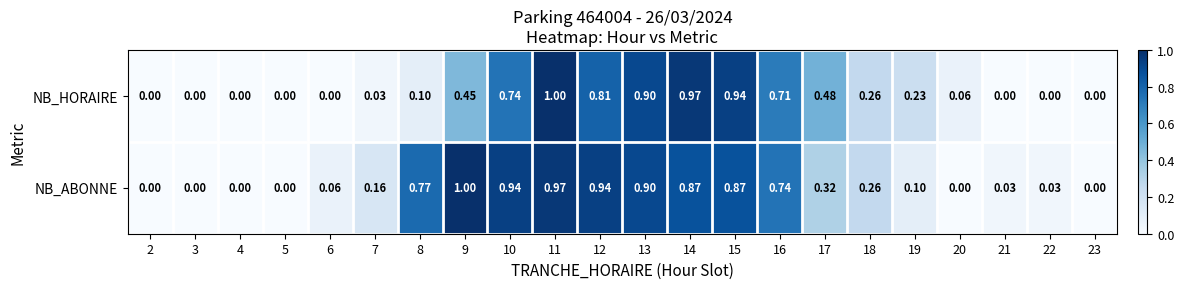

Rank the series by their average value, from lowest to highest.

NB_HORAIRE, NB_ABONNE